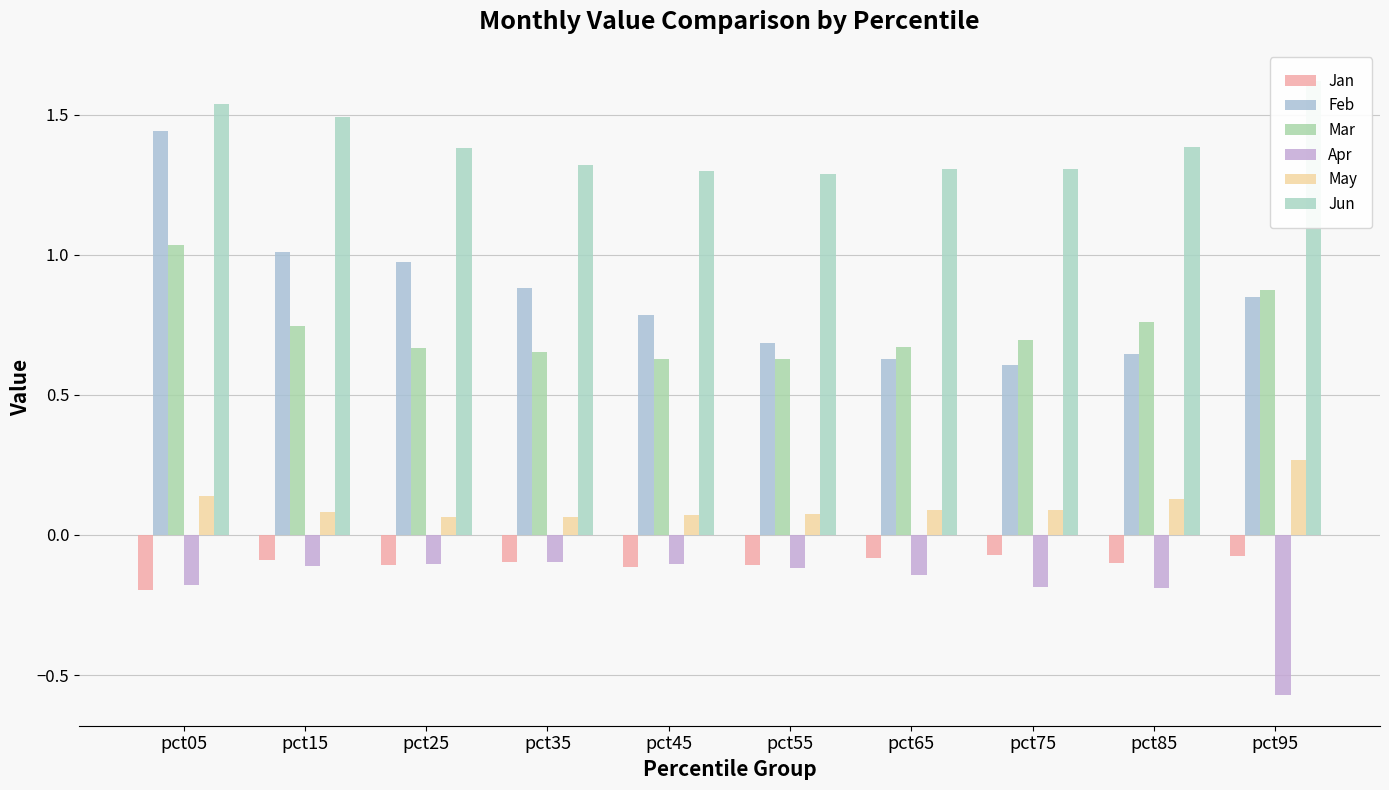

The value of Jun at pct65 is 0.3. True or false?

False